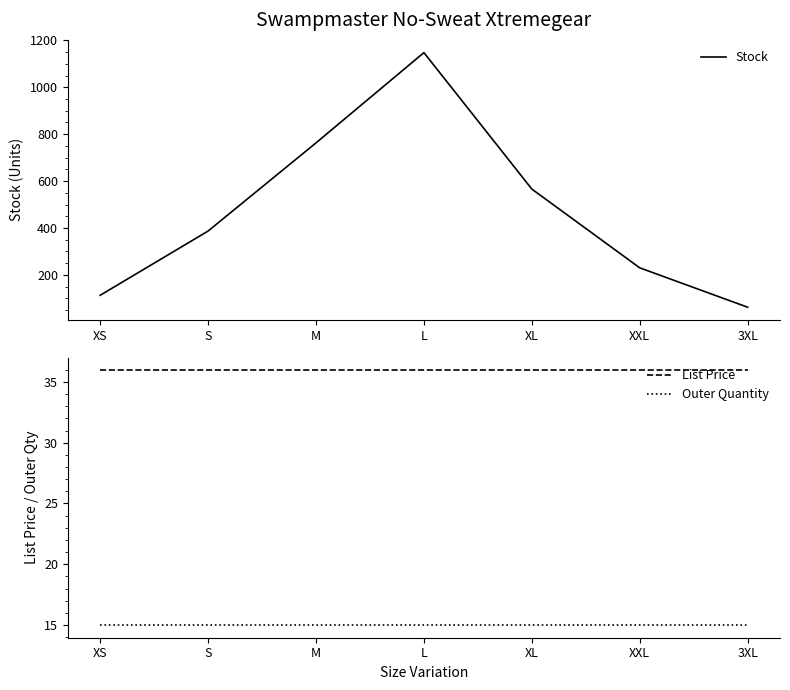

What are all the series names shown in the legend?

Stock, List Price, Outer Quantity